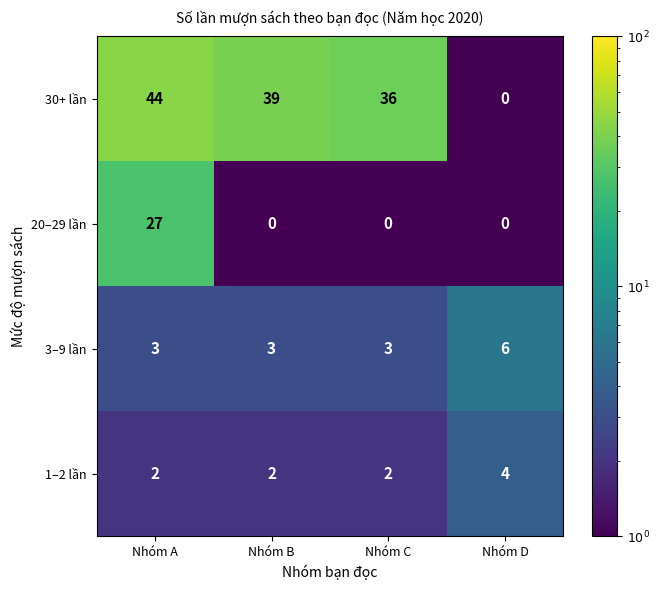

At which category is the sum across all series the highest?

Nhóm A